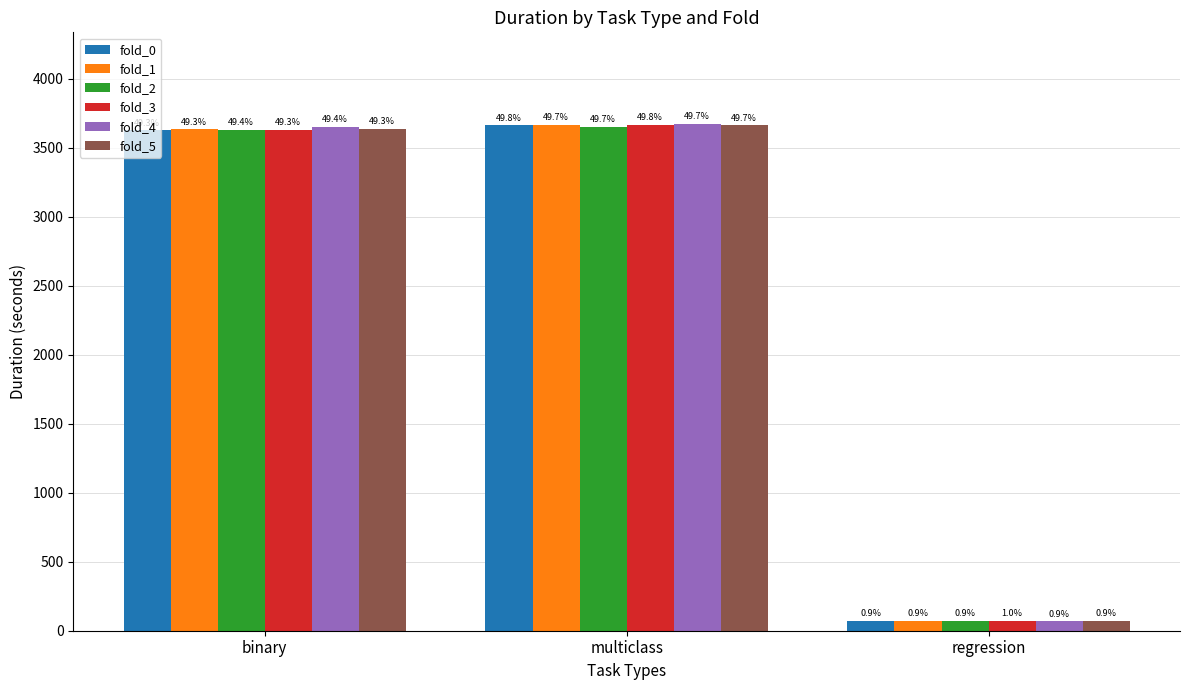

What are all the series names shown in the legend?

fold_0, fold_1, fold_2, fold_3, fold_4, fold_5